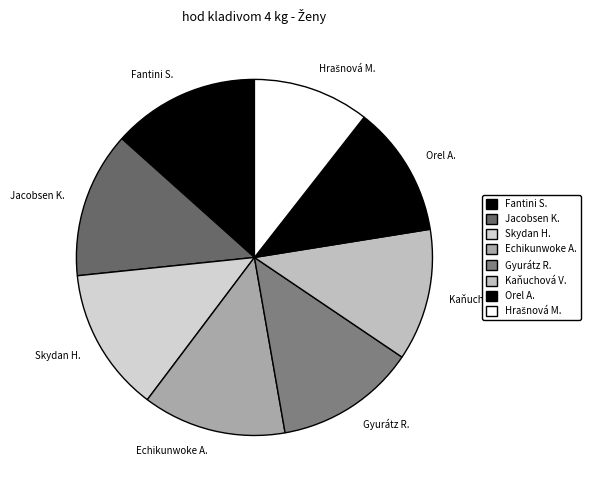

To the nearest percent, what is the average slice percentage?

12%